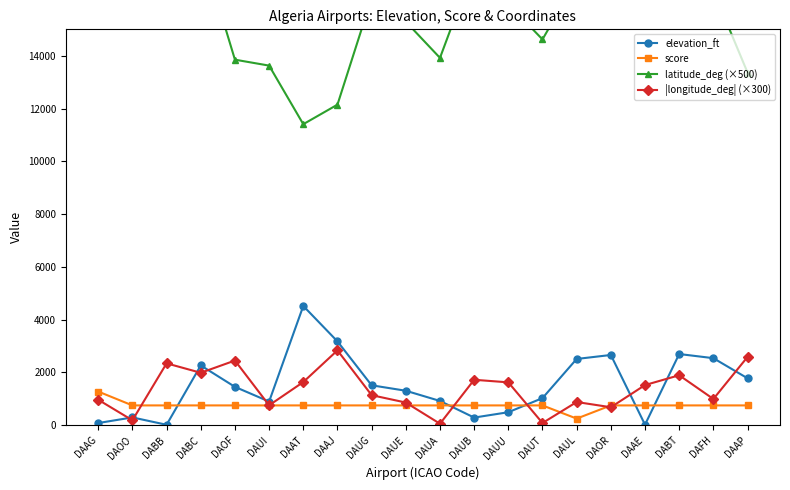

Between which two adjacent categories do score and |longitude_deg| (×300) first intersect?

DAOO and DABB